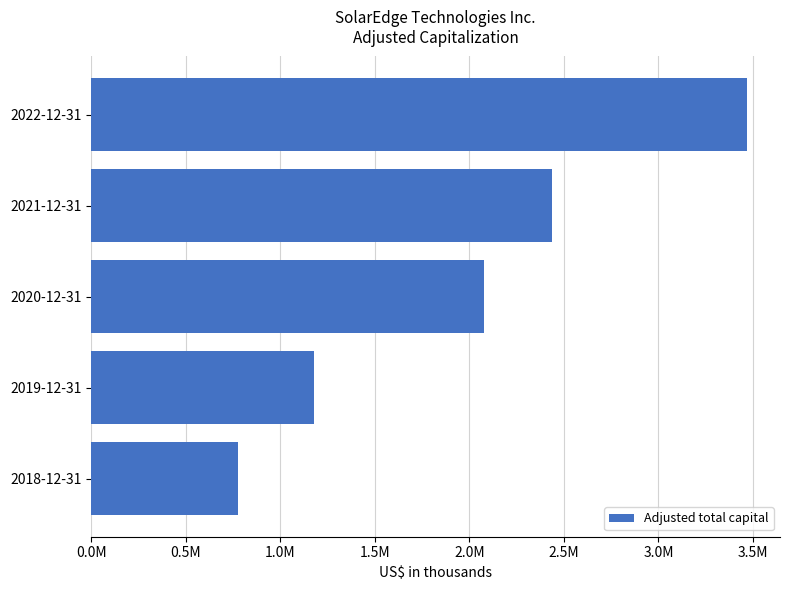

Does the chart contain stacked bars?

No